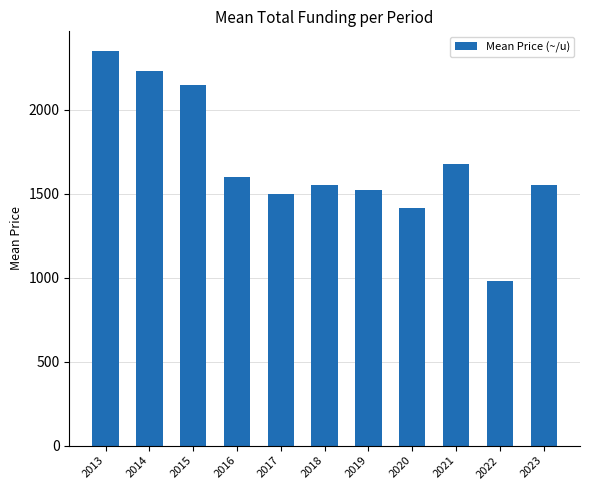

The value at 2022 is 983.3. True or false?

True